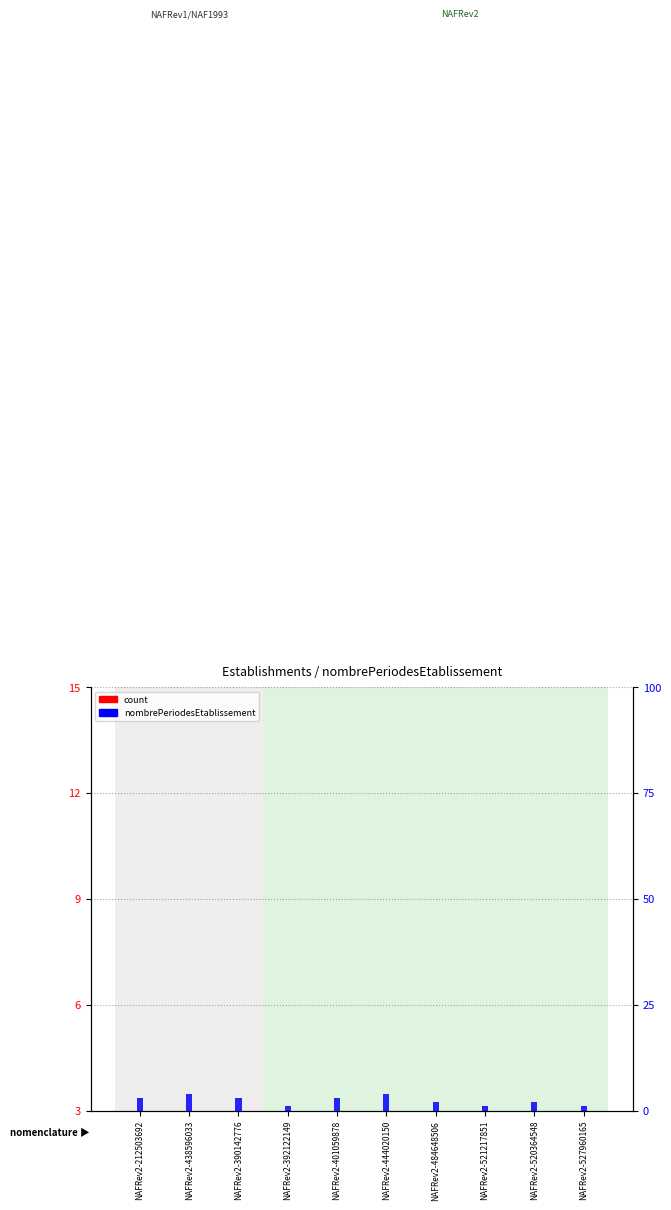

Count the nombrePeriodesEtablissement values in the range 1 to 3.

8